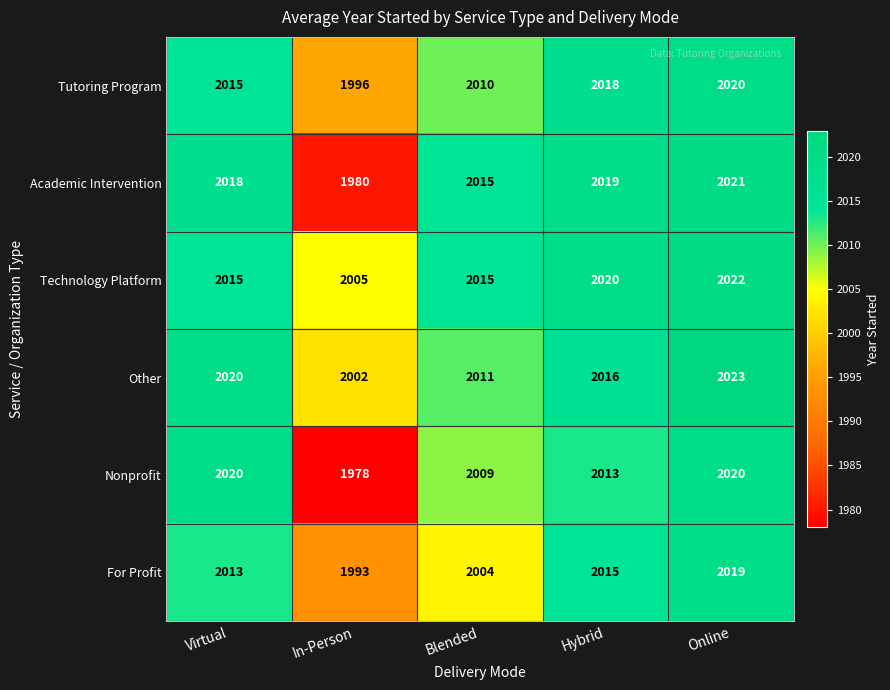

Reading left to right, what are all the values shown in this chart?

Tutoring Program: Virtual=2015	In-Person=1996	Blended=2010	Hybrid=2018	Online=2020
Academic Intervention: Virtual=2018	In-Person=1980	Blended=2015	Hybrid=2019	Online=2021
Technology Platform: Virtual=2015	In-Person=2005	Blended=2015	Hybrid=2020	Online=2022
Other: Virtual=2020	In-Person=2002	Blended=2011	Hybrid=2016	Online=2023
Nonprofit: Virtual=2020	In-Person=1978	Blended=2009	Hybrid=2013	Online=2020
For Profit: Virtual=2013	In-Person=1993	Blended=2004	Hybrid=2015	Online=2019